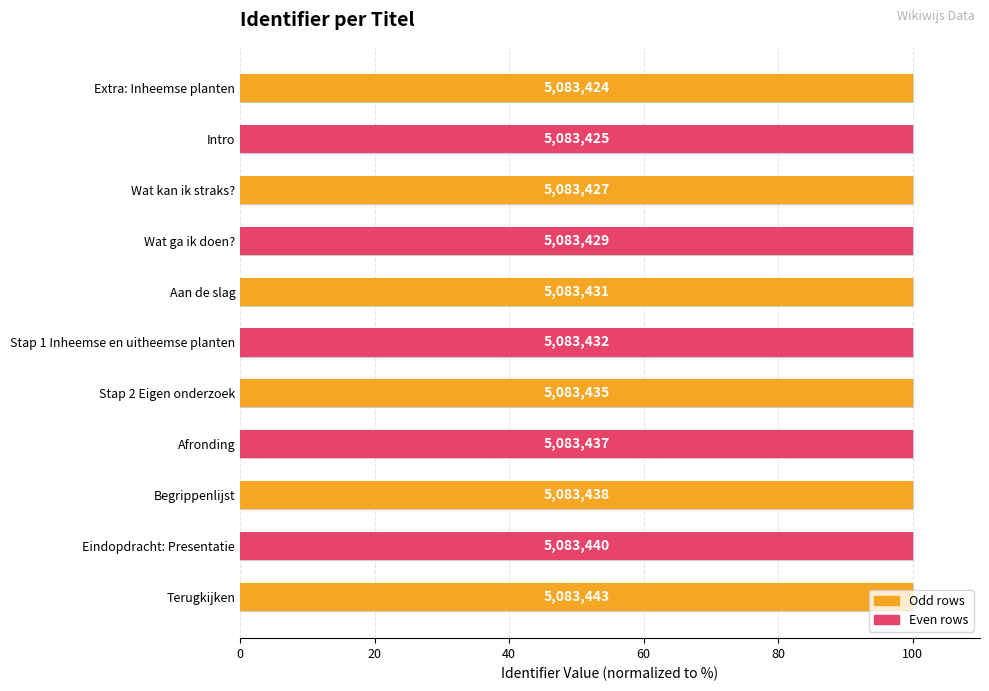

What is the sum of the values at Eindopdracht: Presentatie and Extra: Inheemse planten?

200.0